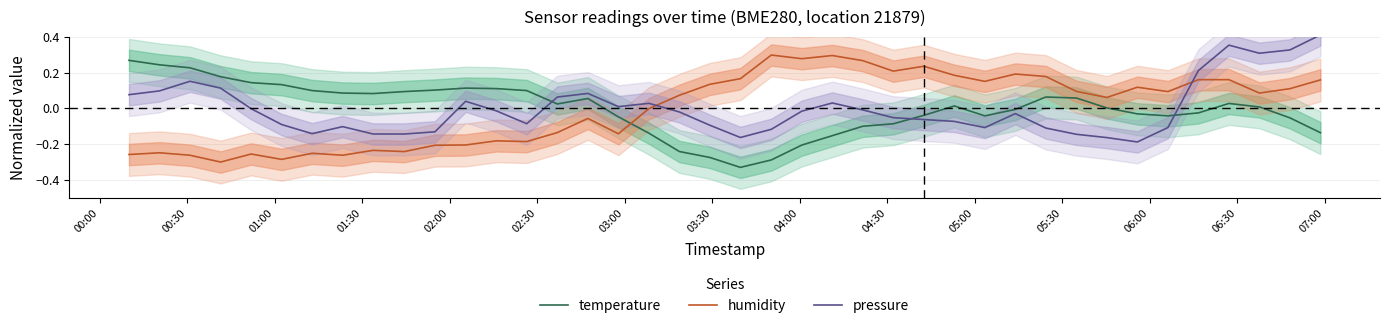

Is this an area chart (filled region under the line)?

No